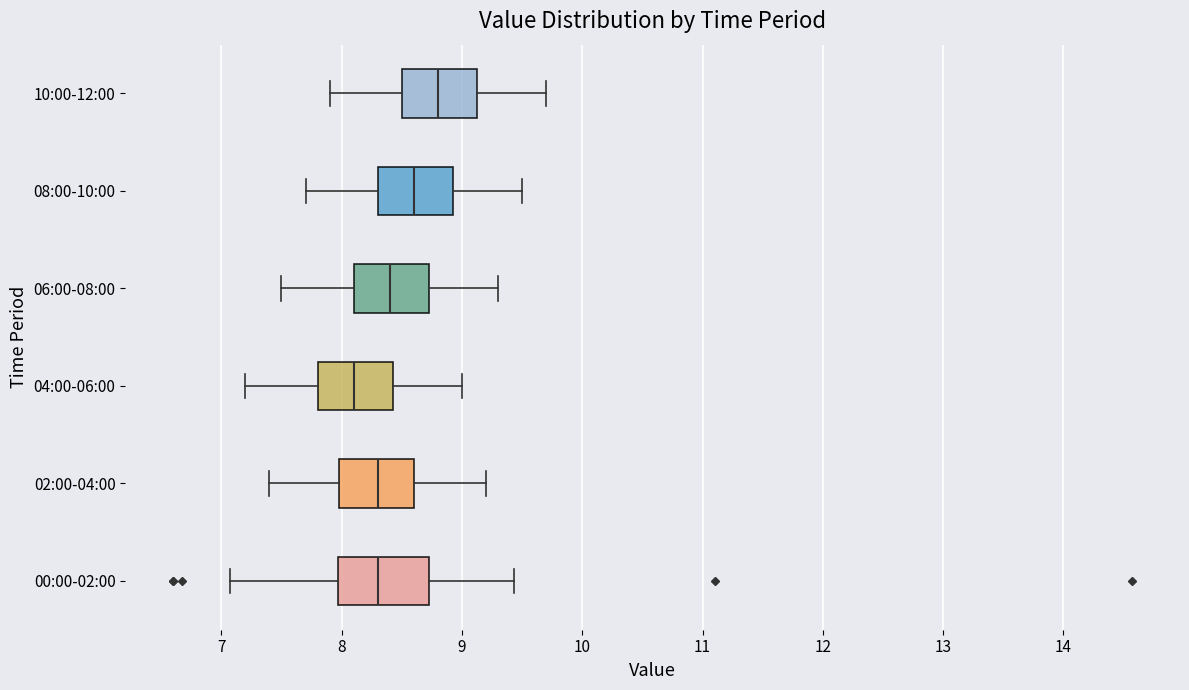

Where does the median line of the box for 02:00-04:00 sit on the x-axis? The values are not printed on the chart, so give them approximately, as read against the axis.

8.3